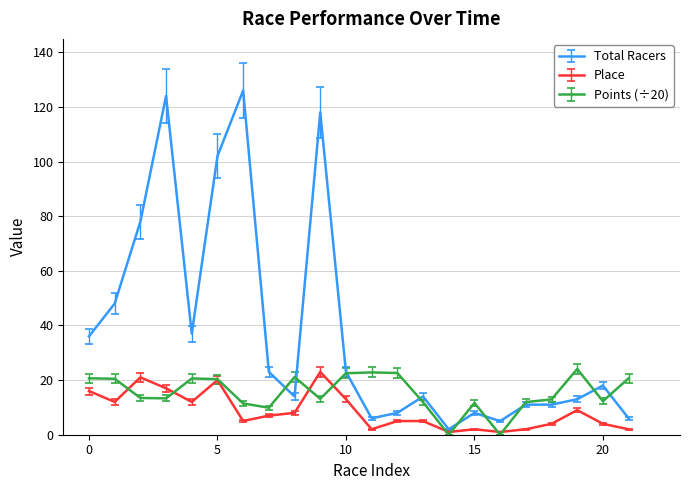

What is the minimum value for Total Racers?

2.0